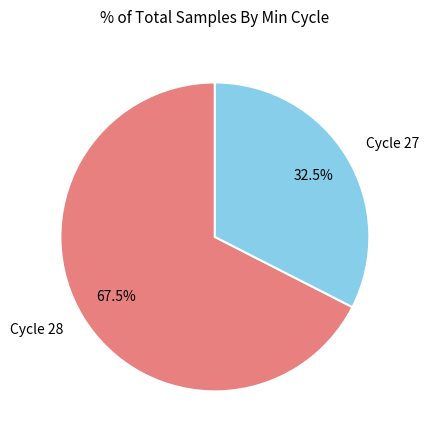

Count the number of slices in the pie.

2